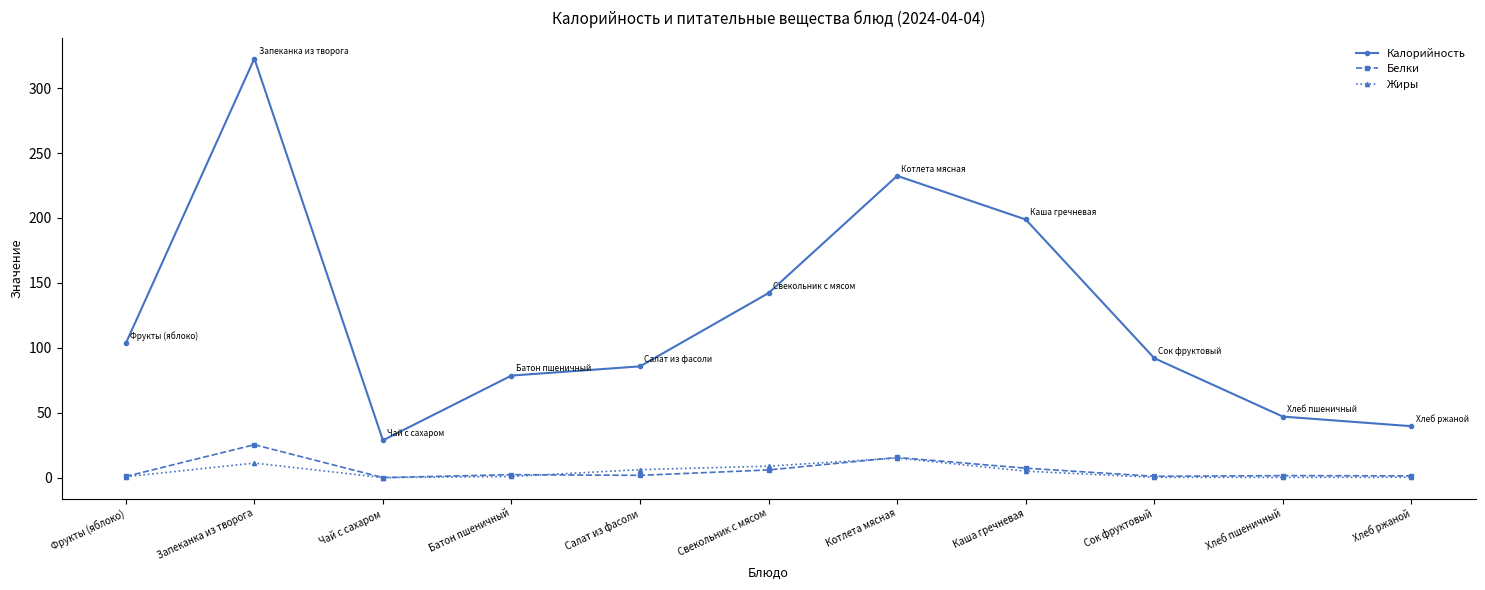

Is it true that Калорийность equals 77.1 at Свекольник с мясом?

False